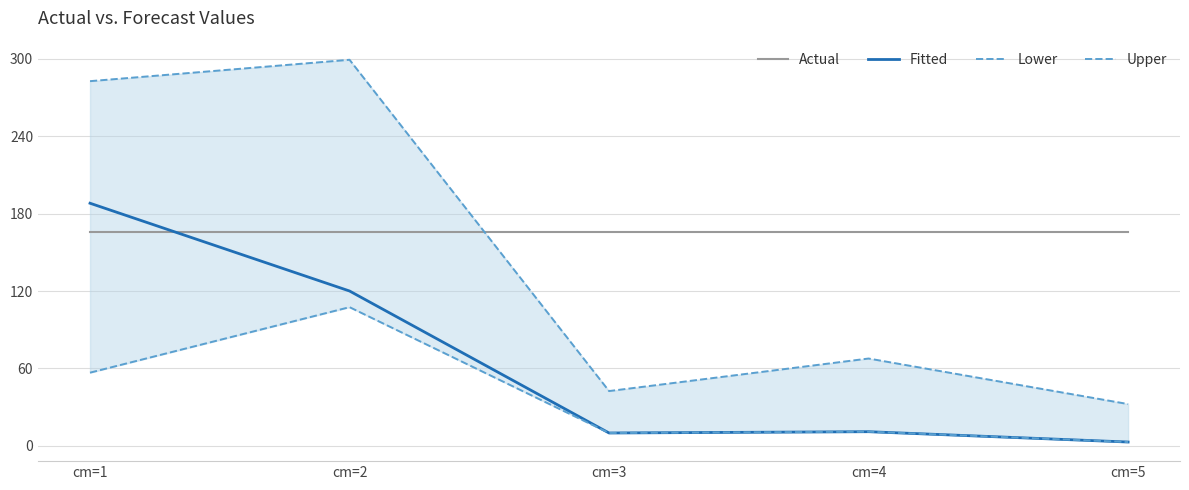

What is the difference between the second highest and second lowest values in the Fitted series?

110